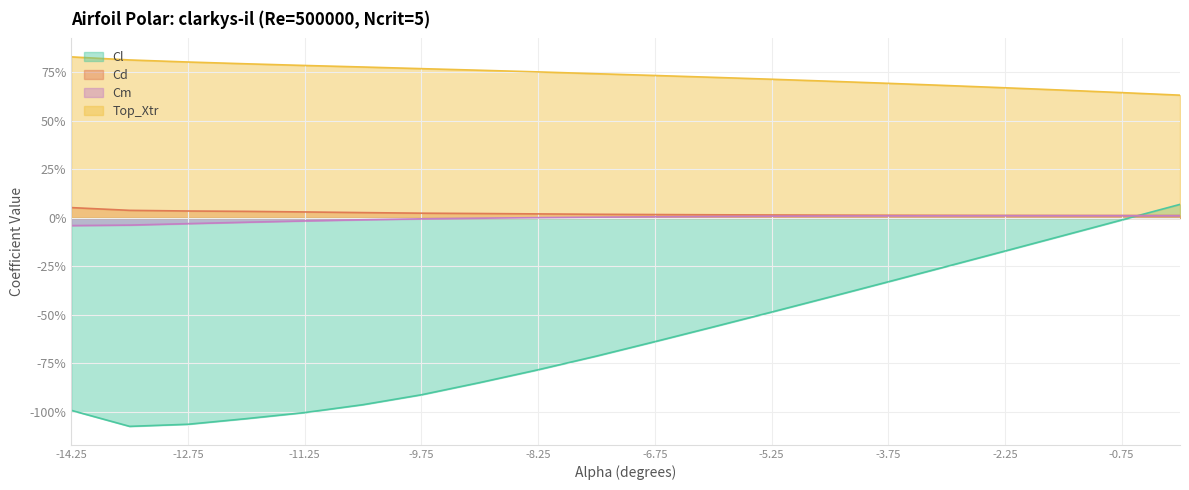

True or false: Cl has a value of -1.1 at -12.75.

True